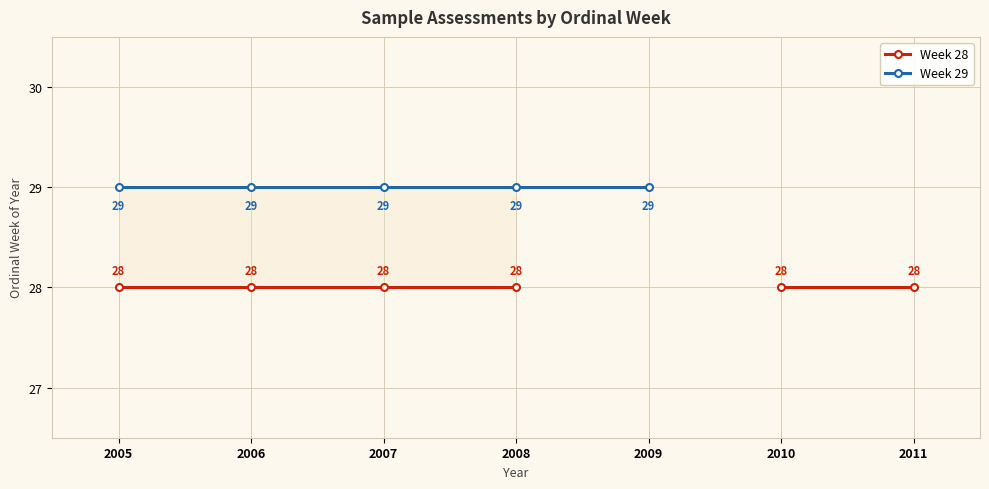

Is this an area chart (filled region under the line)?

No